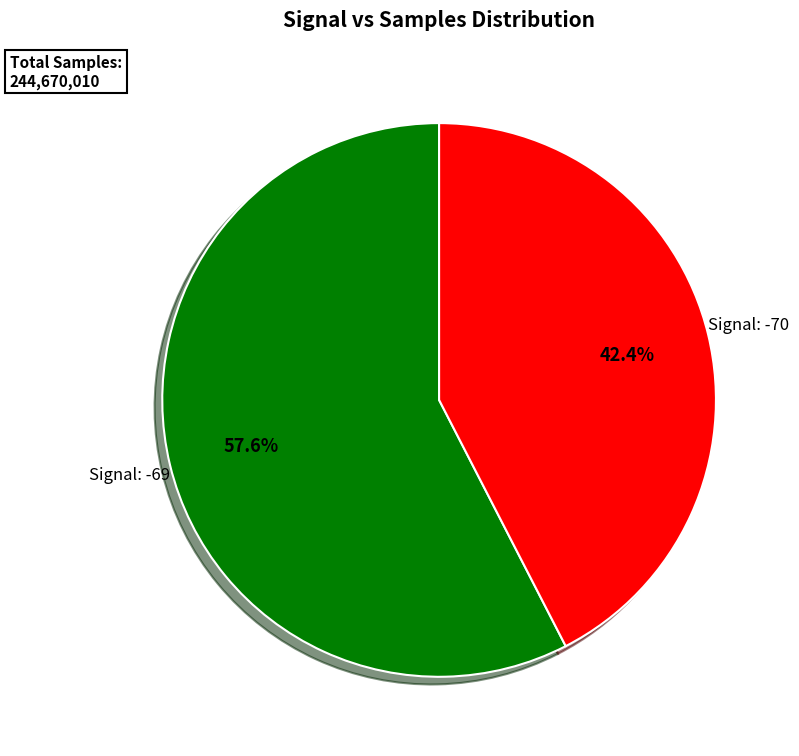

Does any single category account for the majority?

Yes